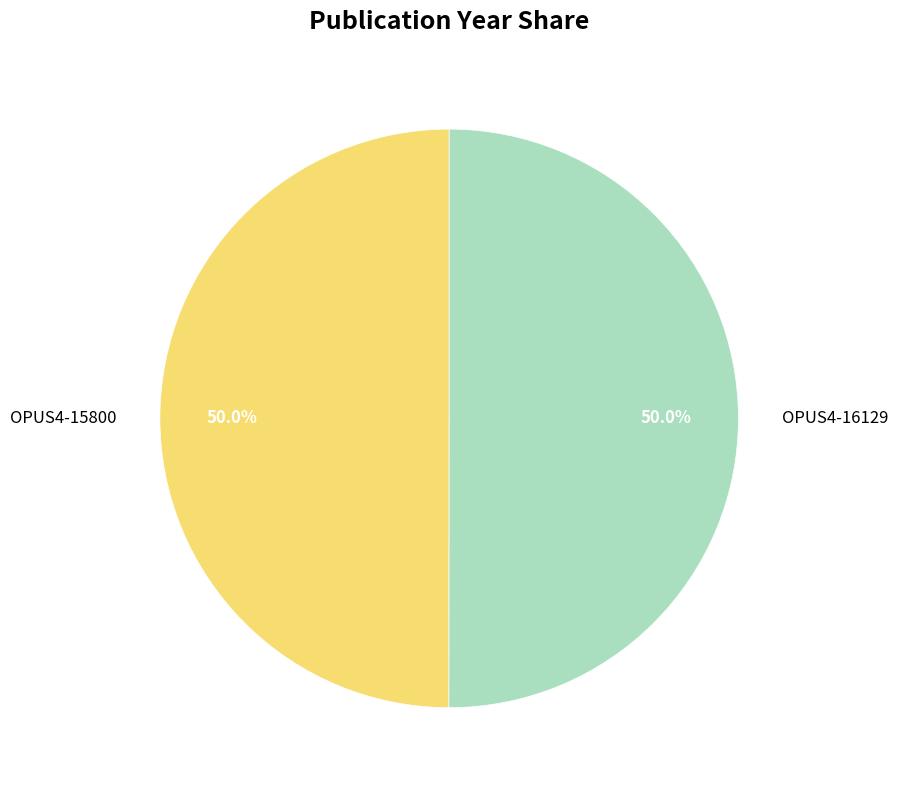

How many slices are in this pie chart?

2